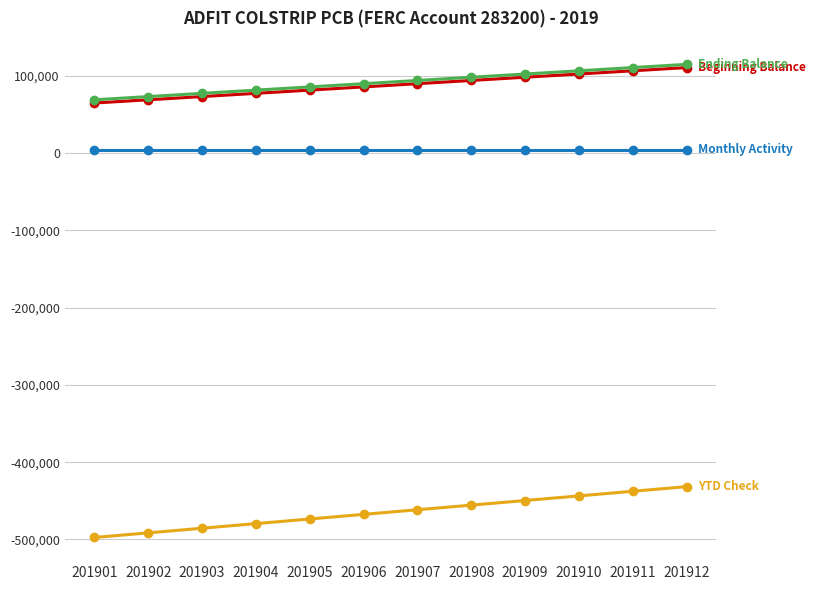

How many lines are shown in the chart?

4